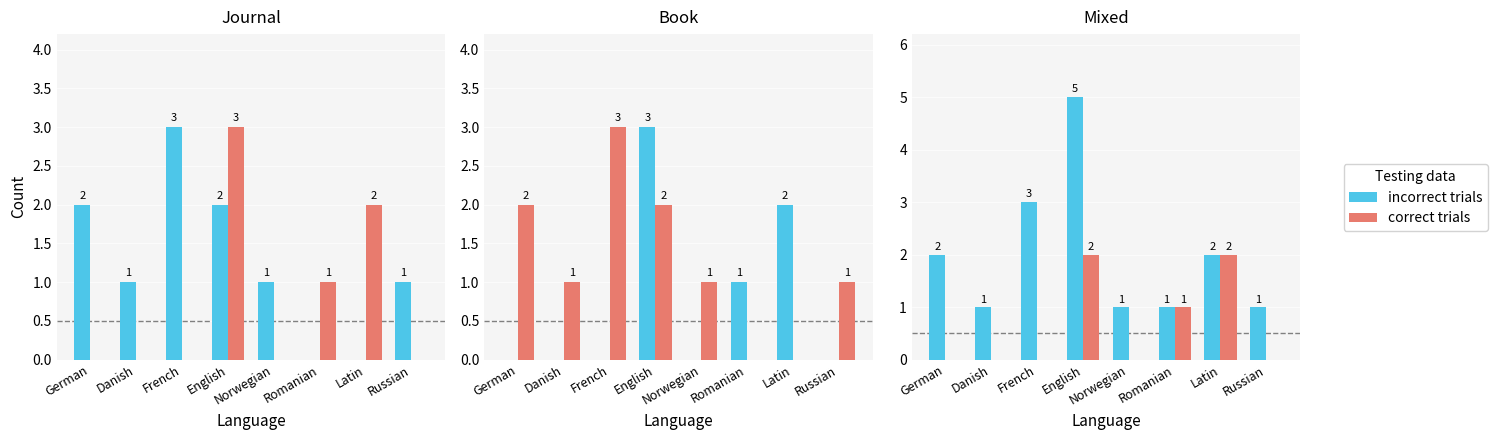

What are all the series names shown in the legend?

incorrect trials, correct trials